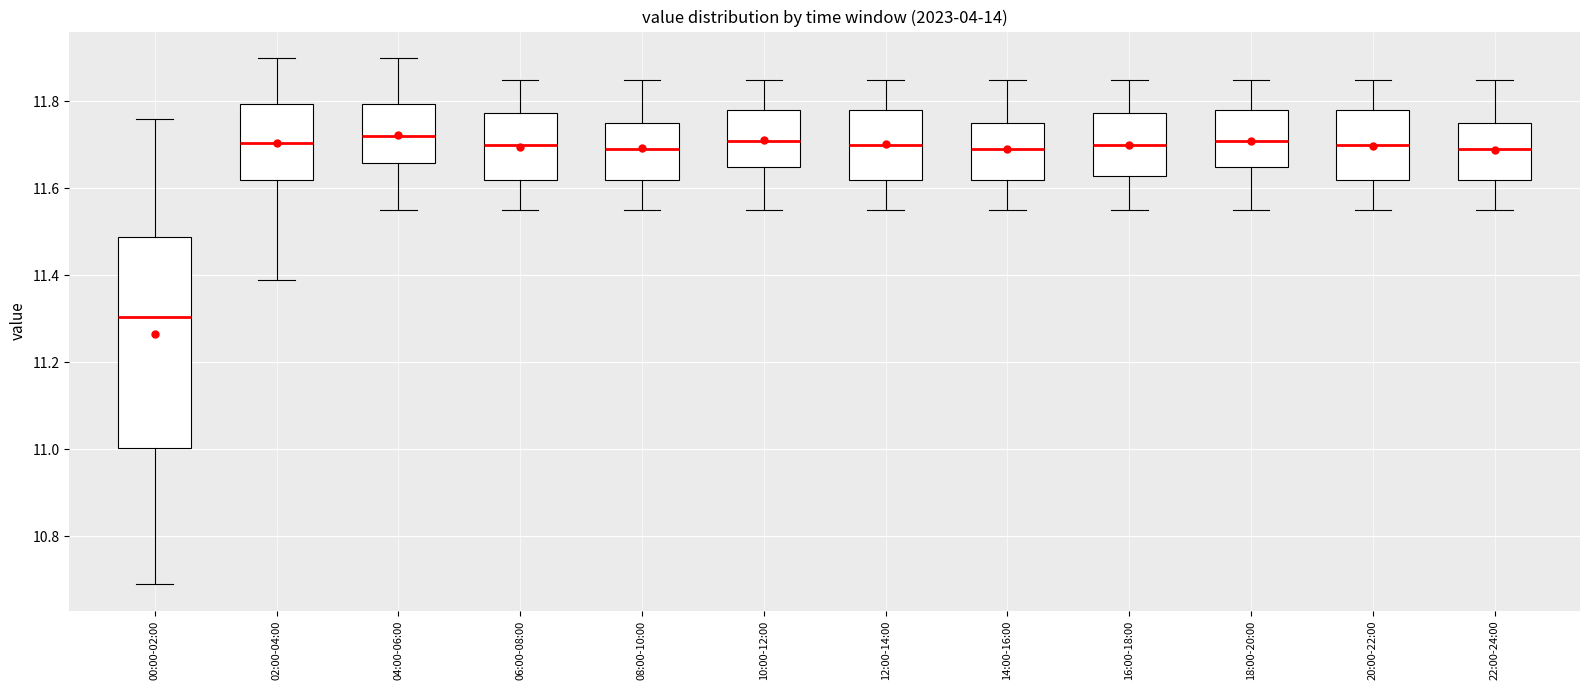

Where does the lower whisker of the box for 00:00-02:00 end on the y-axis? The values are not printed on the chart, so give them approximately, as read against the axis.

10.70